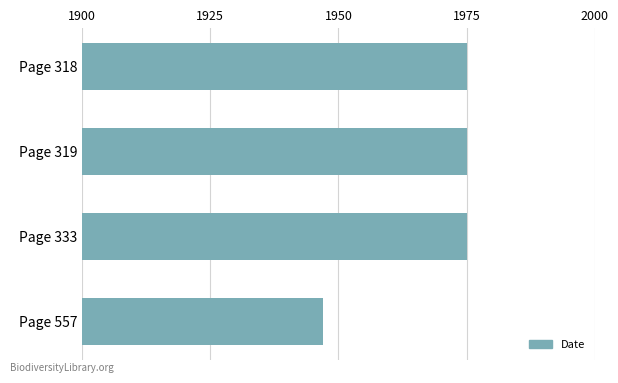

What is the value of the 4th bar from the top?

1947